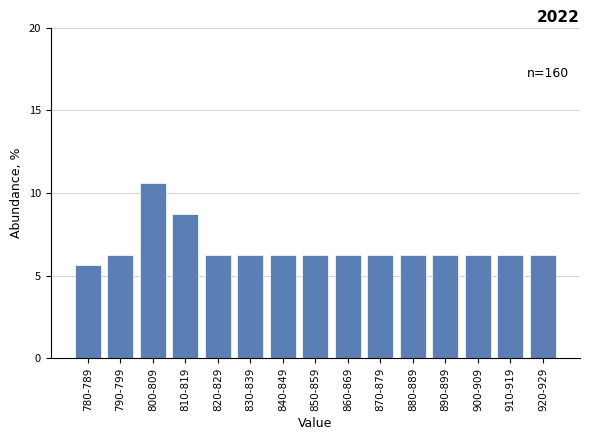

What position from the left is 800-809?

3